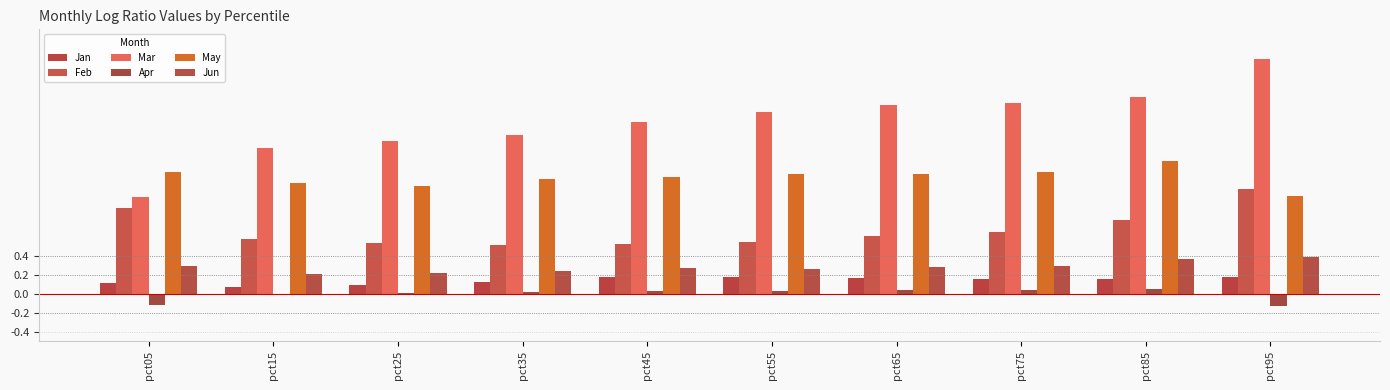

What is the value of the Jan bar at the 4th from the left?

0.1